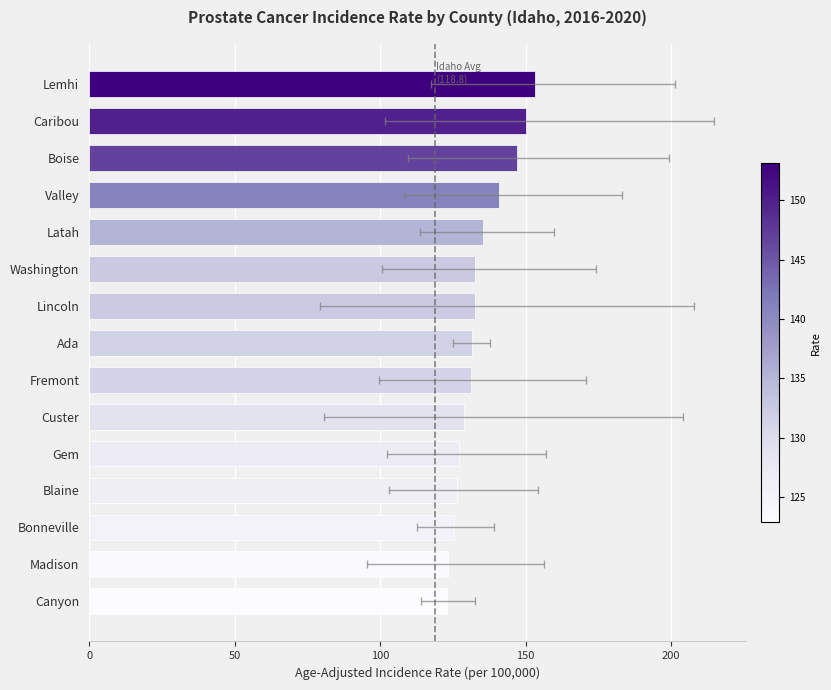

What is the maximum value shown in the chart?

153.1